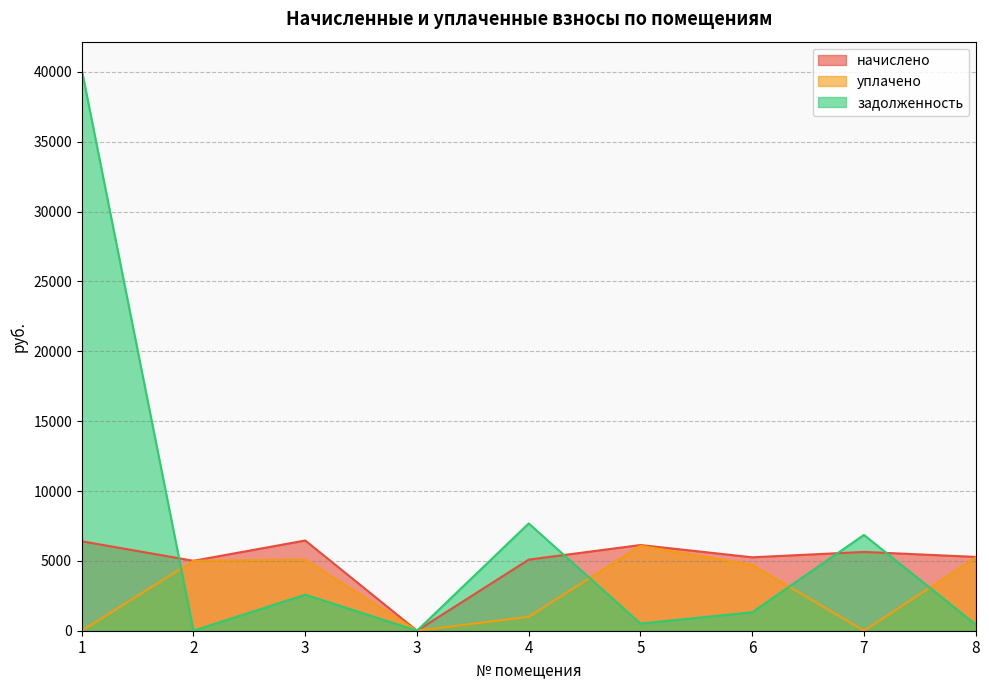

True or false: начислено has more than 1 interior local peaks.

True